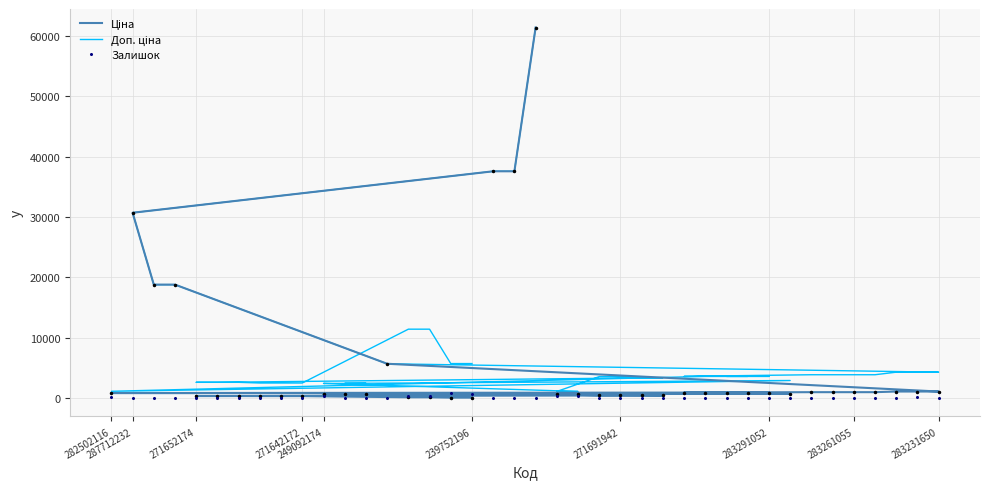

What is the difference between the maximum and minimum values in the Доп. ціна series?

60352.6